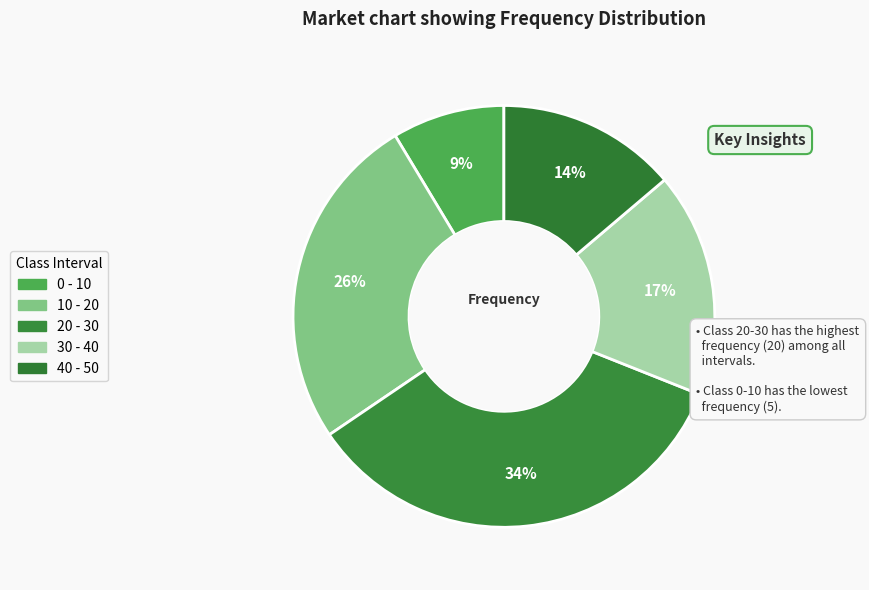

How many slices are in this pie chart?

5